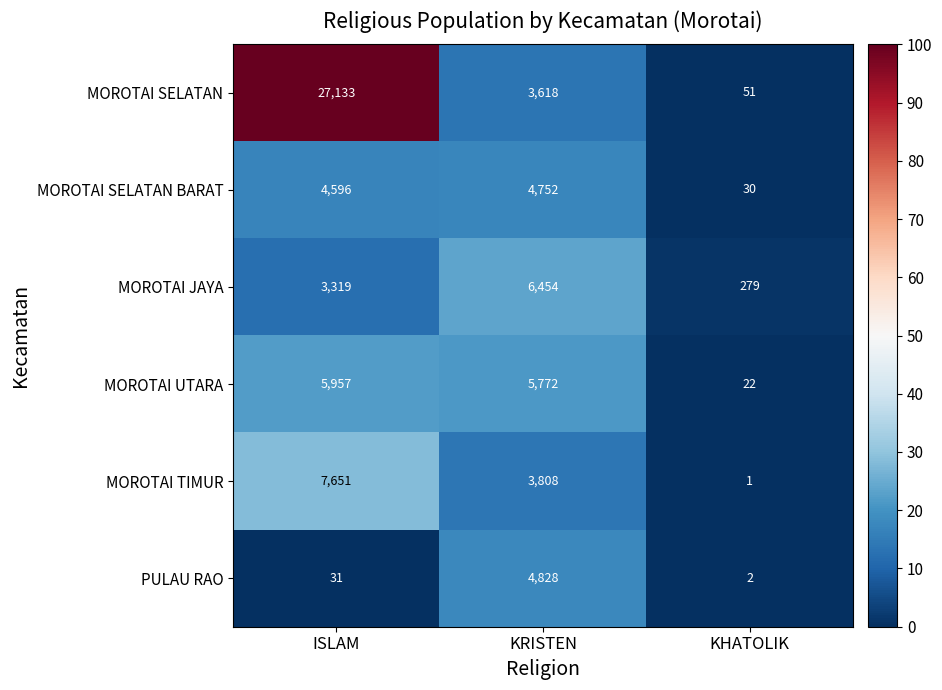

Between ISLAM and KRISTEN, which series saw the biggest shift?

MOROTAI SELATAN